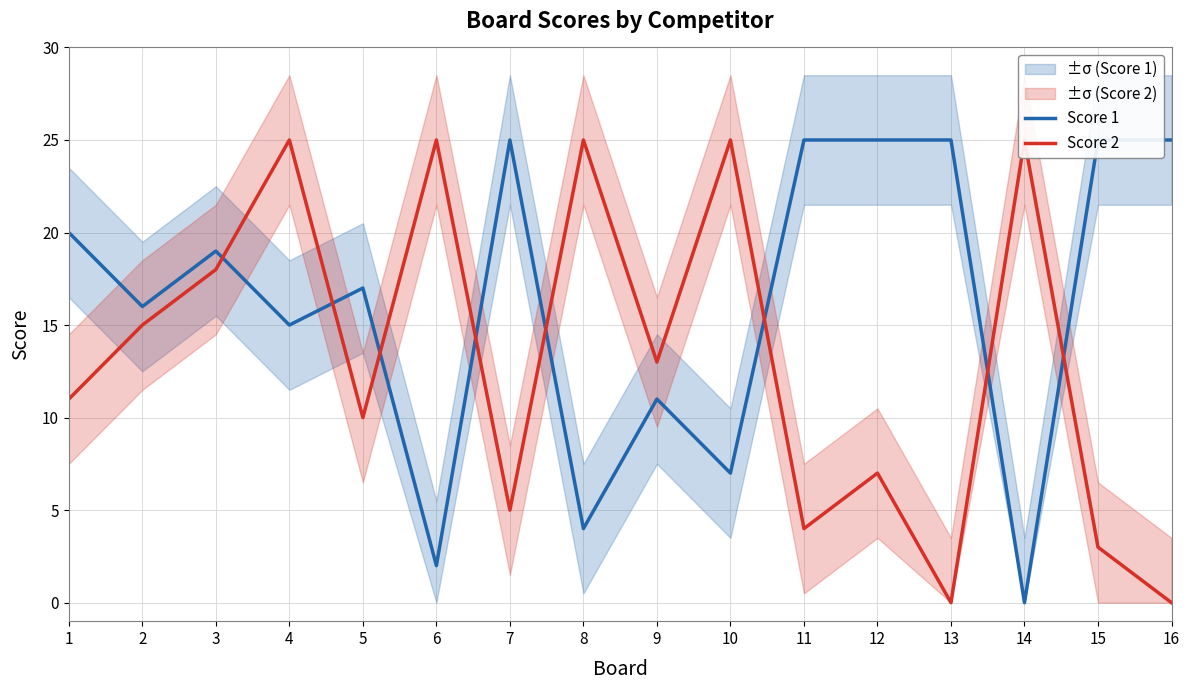

List the series in order of their overall mean, lowest first.

Score 2, Score 1